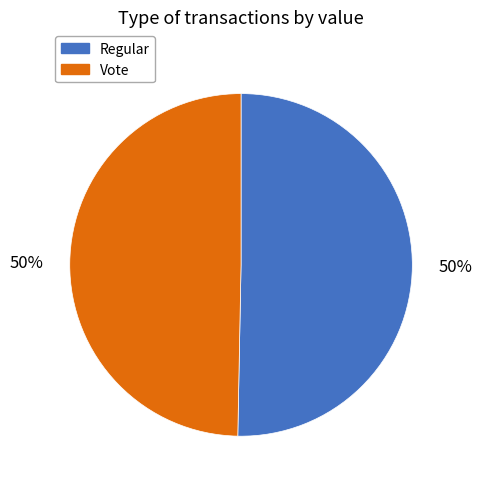

Combined, do Vote and Regular account for over 50%?

Yes